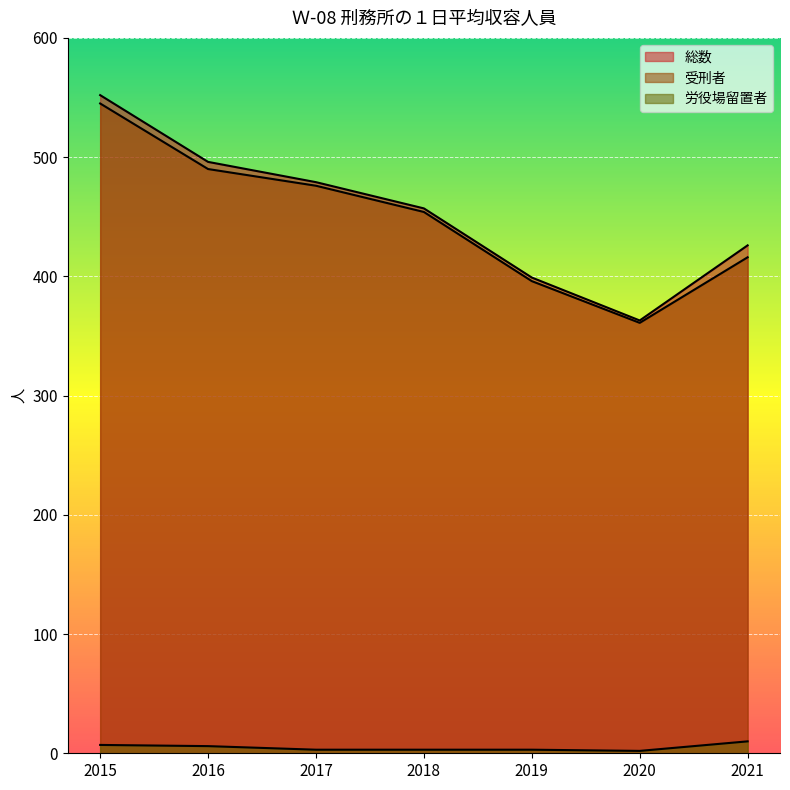

At which category does the chart reach its minimum across all series?

2020